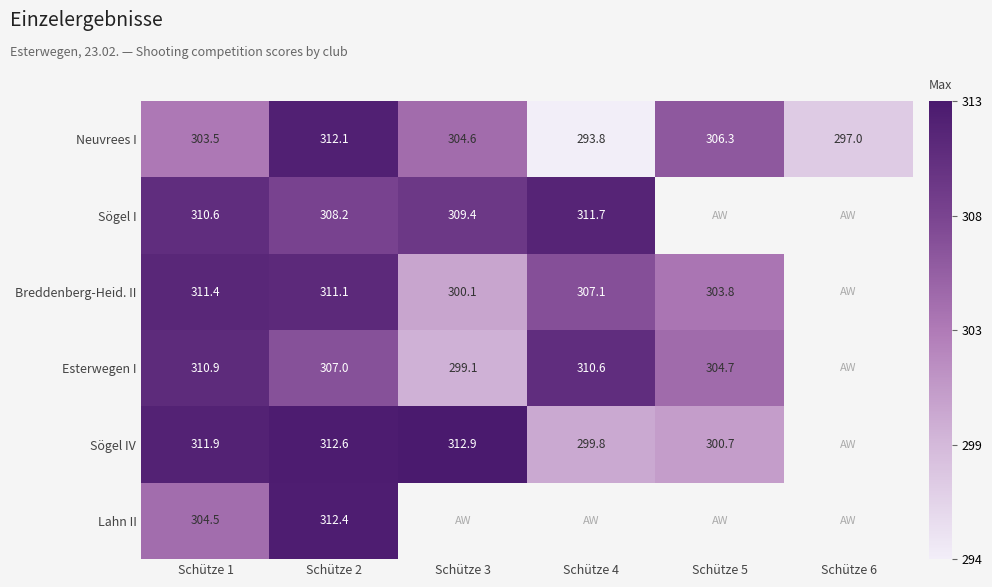

Between Schütze 2 and Schütze 5, which is larger?

Schütze 2